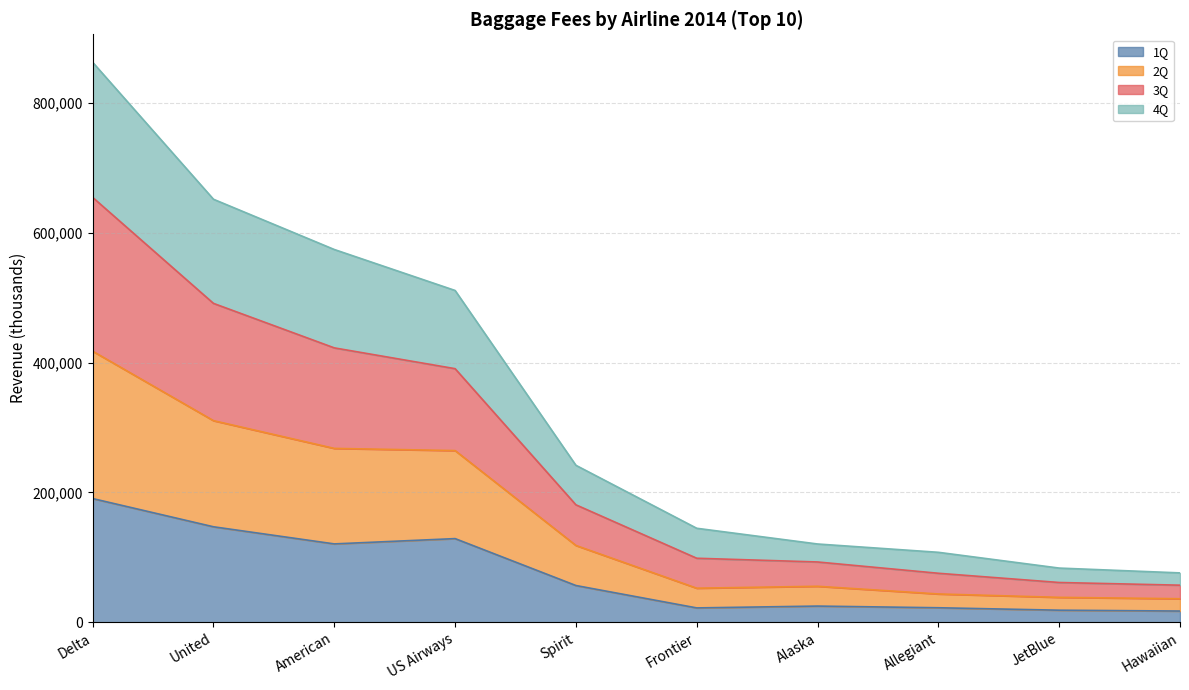

Count the number of data series in this chart.

4